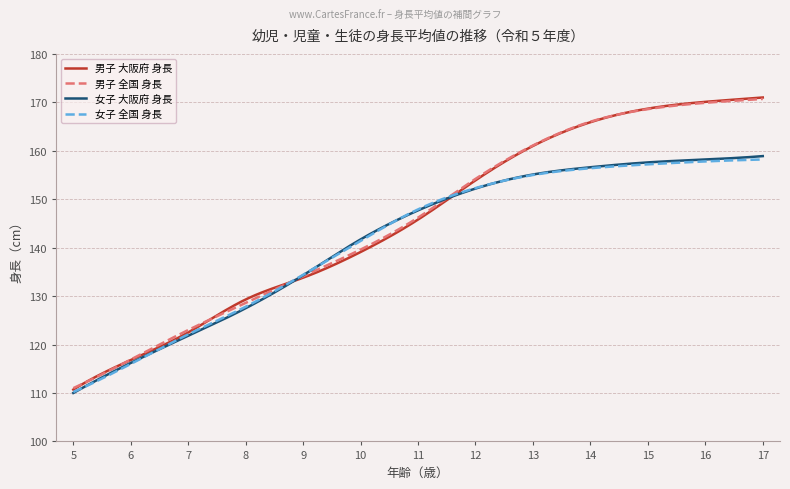

What is the smallest value displayed?

110.0